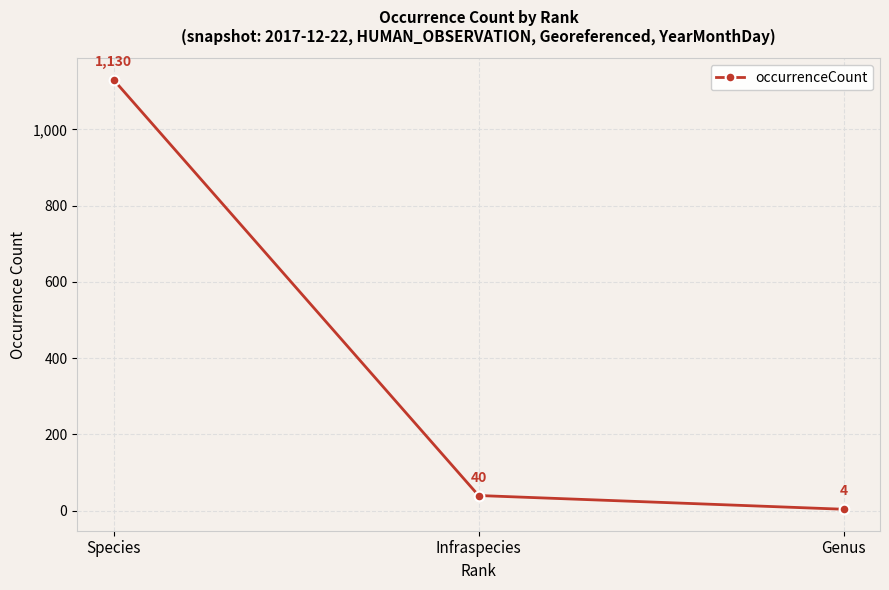

The chart shows a value of 1130 at Species. True or false?

True